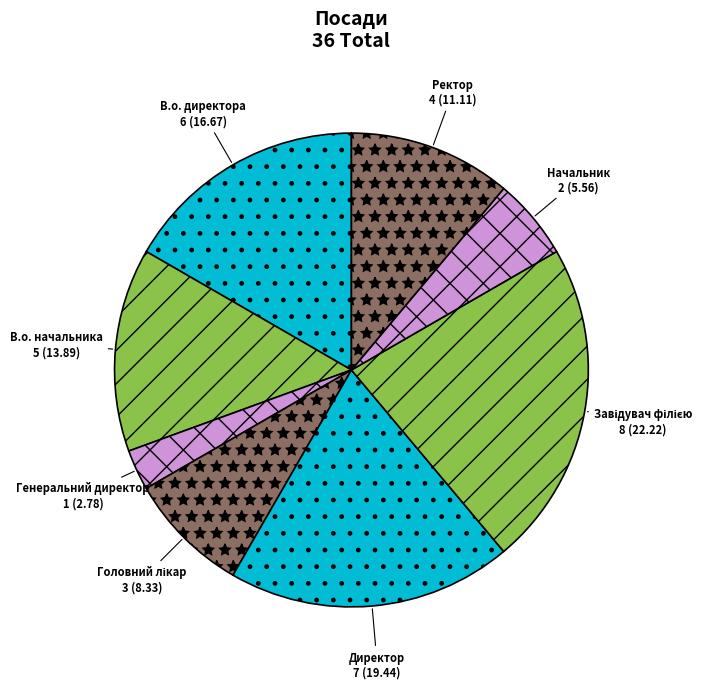

Is it true that Ректор is 1% of the pie?

False